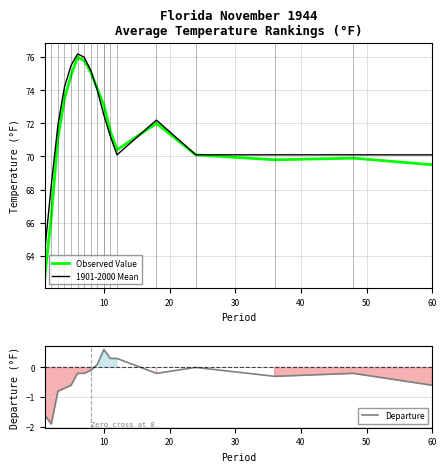

What is the highest value of the Observed Value series?

76.0